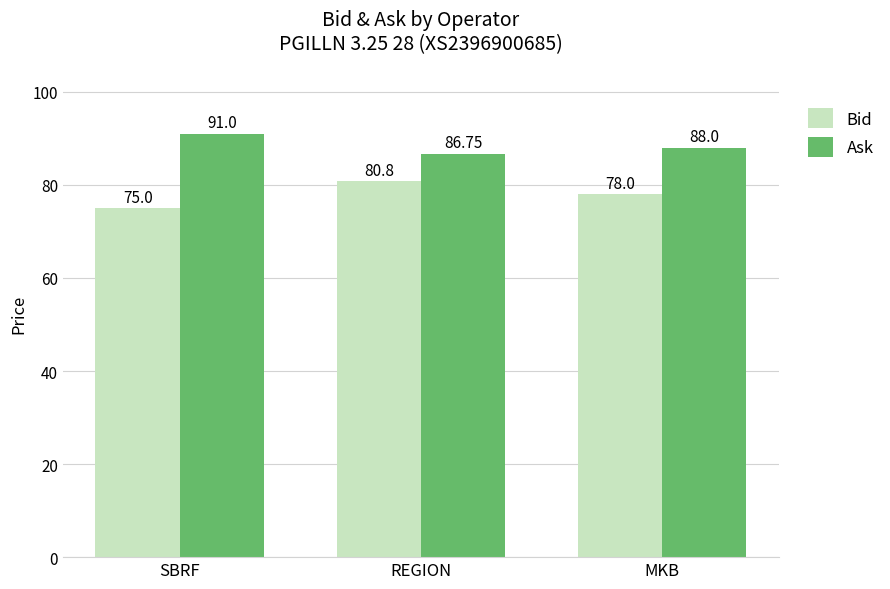

What is the highest value of the Bid series?

80.8